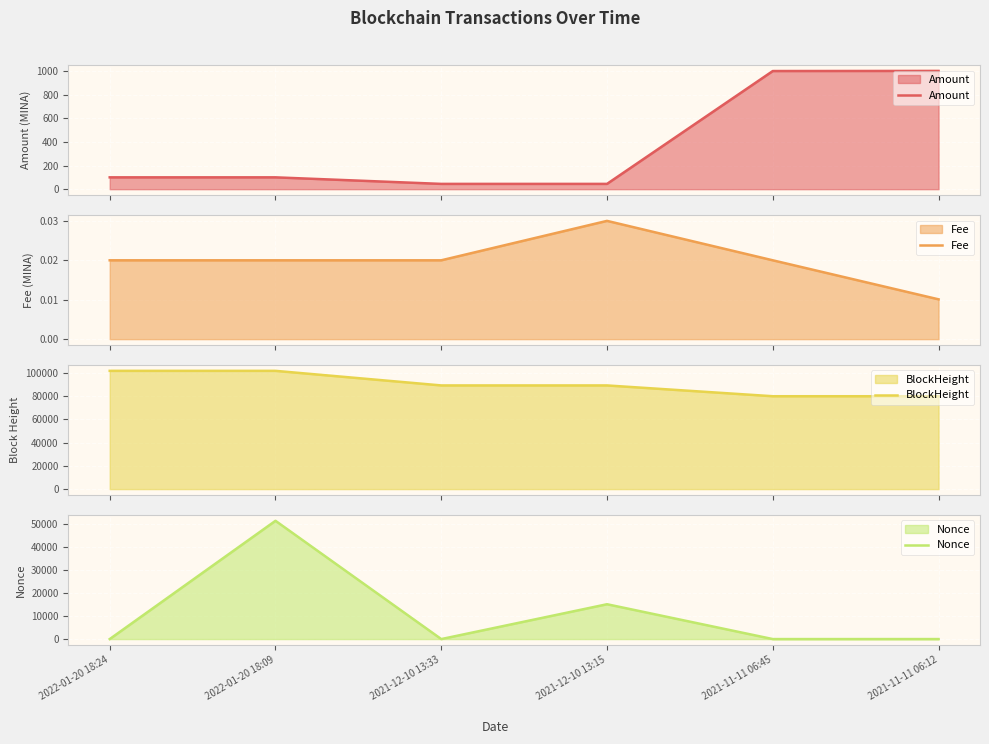

What is the difference between the maximum and minimum values in the Amount series?

956.1